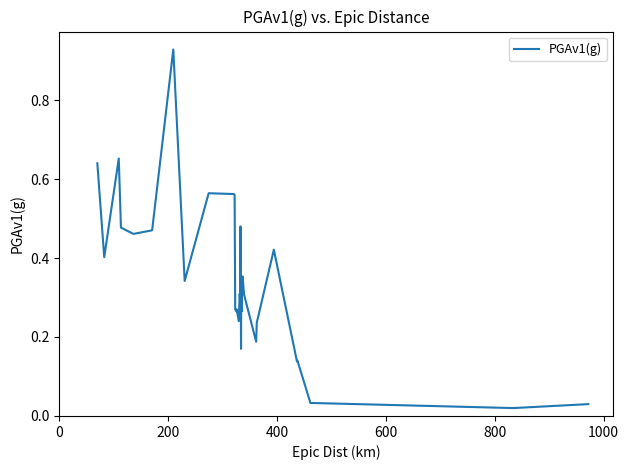

What is the greatest value displayed?

0.9